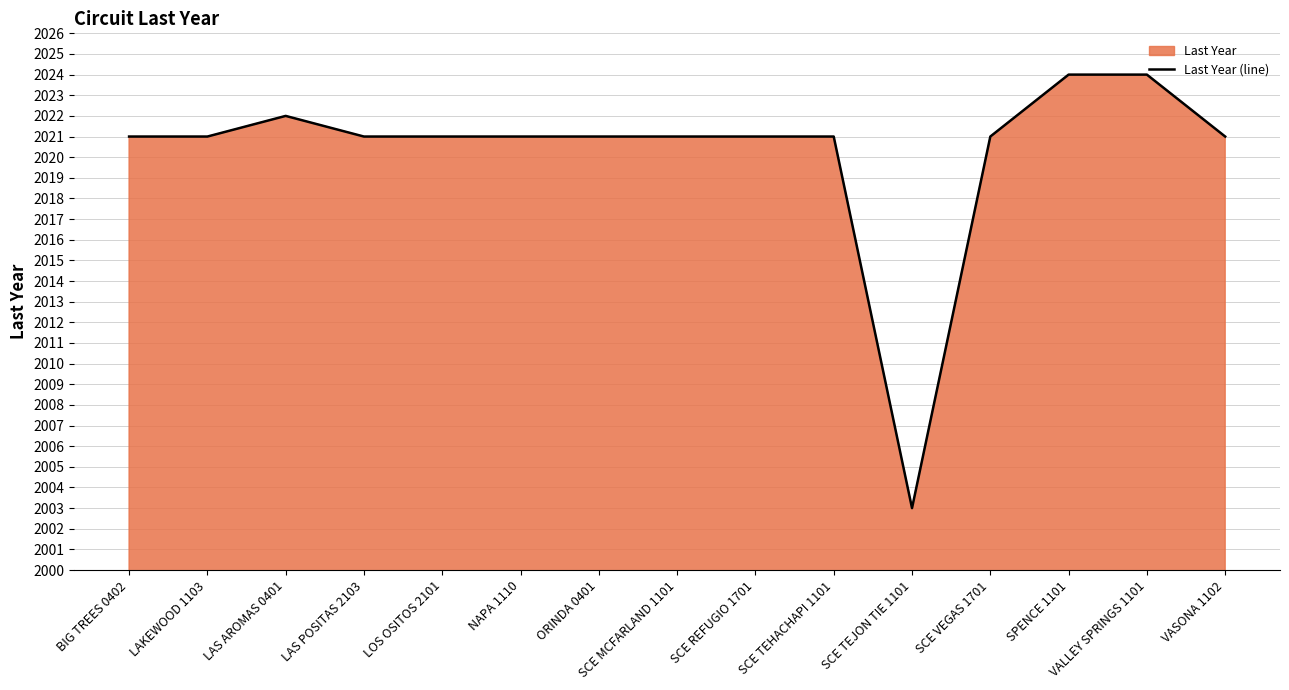

List the labels in order of value, largest first.

SPENCE 1101, VALLEY SPRINGS 1101, LAS AROMAS 0401, BIG TREES 0402, LAKEWOOD 1103, LAS POSITAS 2103, LOS OSITOS 2101, NAPA 1110, ORINDA 0401, SCE MCFARLAND 1101, SCE REFUGIO 1701, SCE TEHACHAPI 1101, SCE VEGAS 1701, VASONA 1102, SCE TEJON TIE 1101